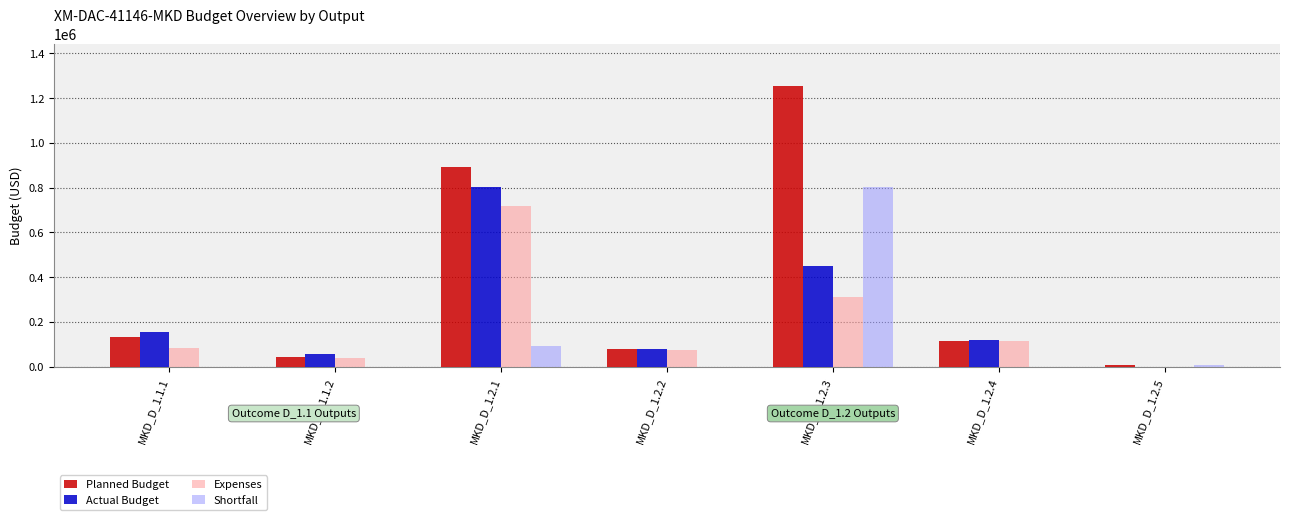

What is the sum of all Planned Budget values?

2524354.0